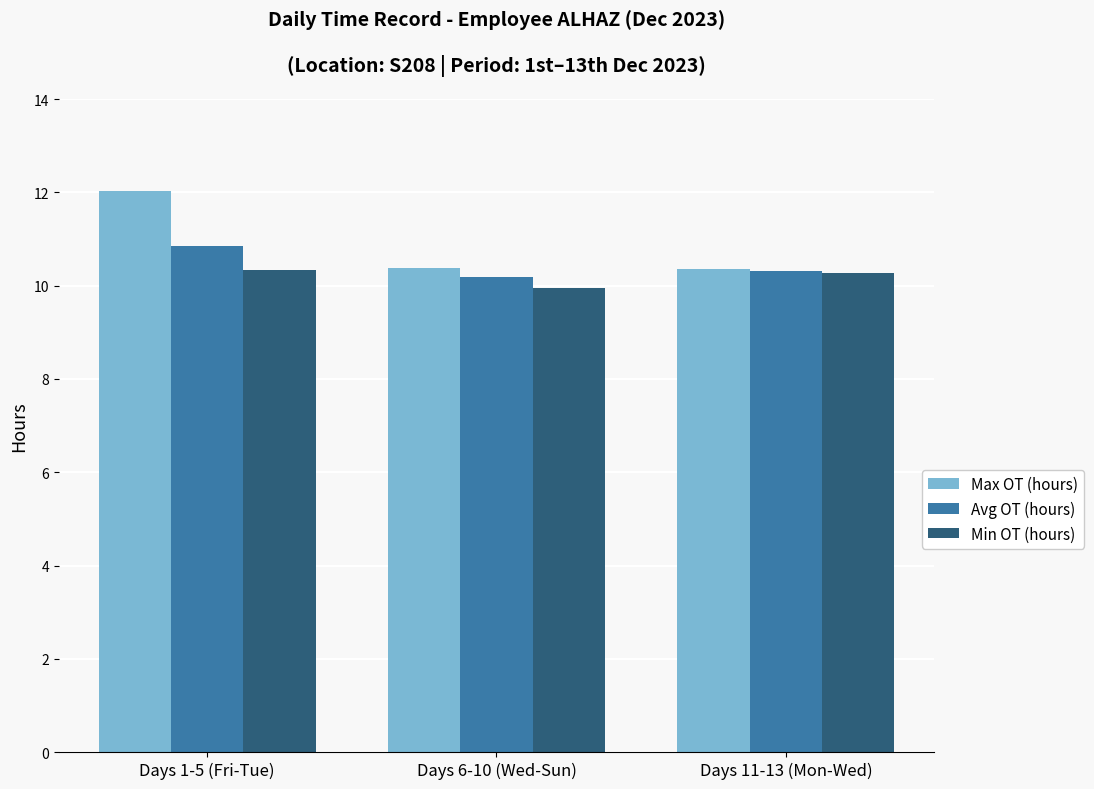

What is the difference between the maximum and second lowest values in the Avg OT (hours) series?

0.5